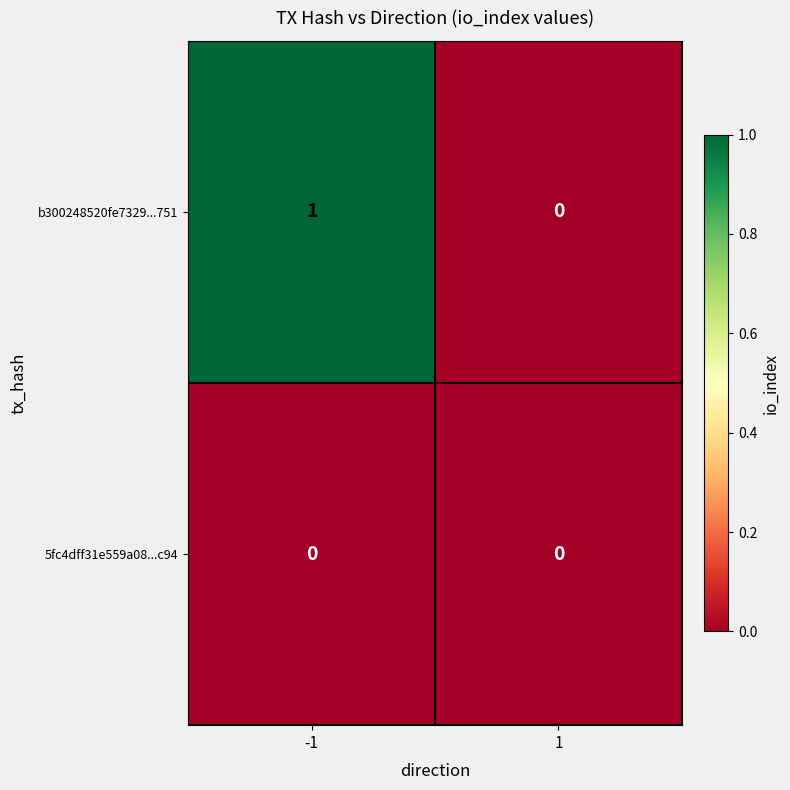

Which series has the largest range (max minus min)?

b300248520fe7329...751